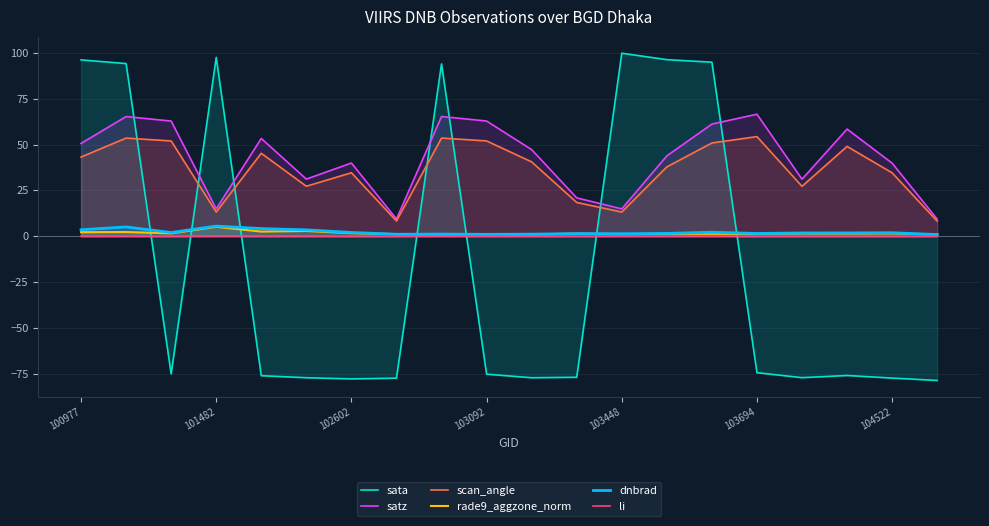

How many distinct data groups are displayed?

6